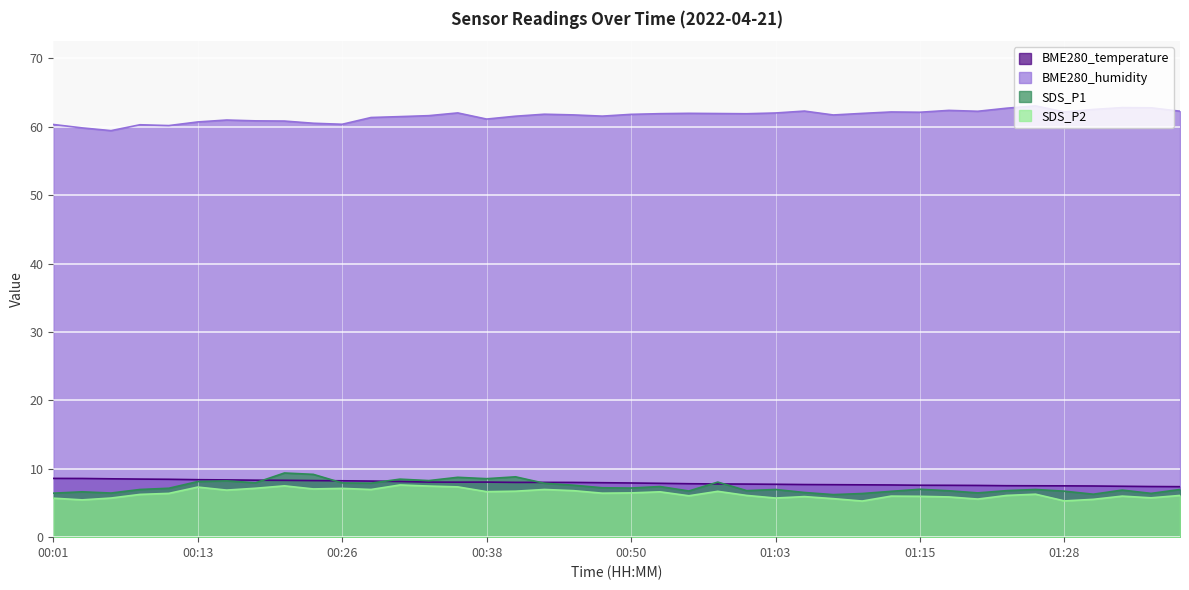

At 00:40, list the series in order from smallest to largest.

SDS_P2, BME280_temperature, SDS_P1, BME280_humidity